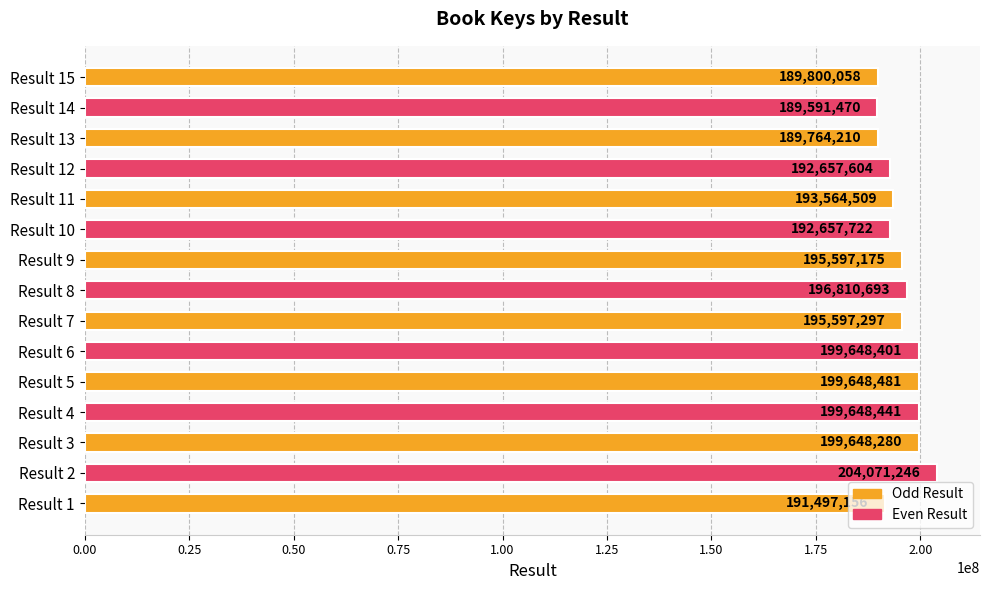

At which label is the value closest to 196831358?

Result 8